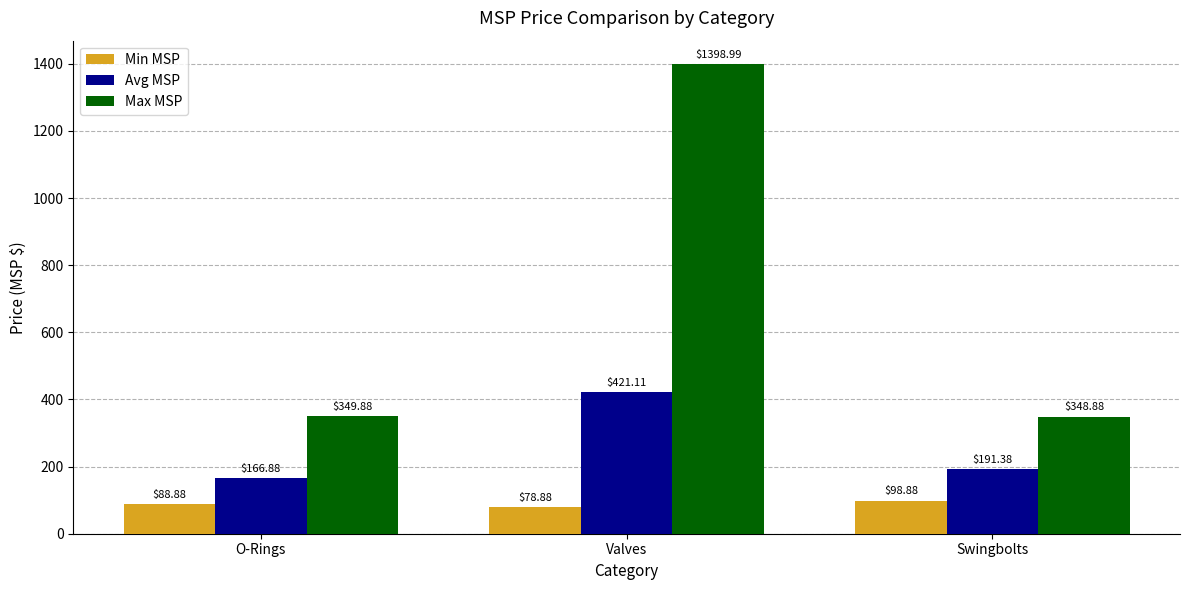

What is the label of the 2nd bar from the left?

Valves